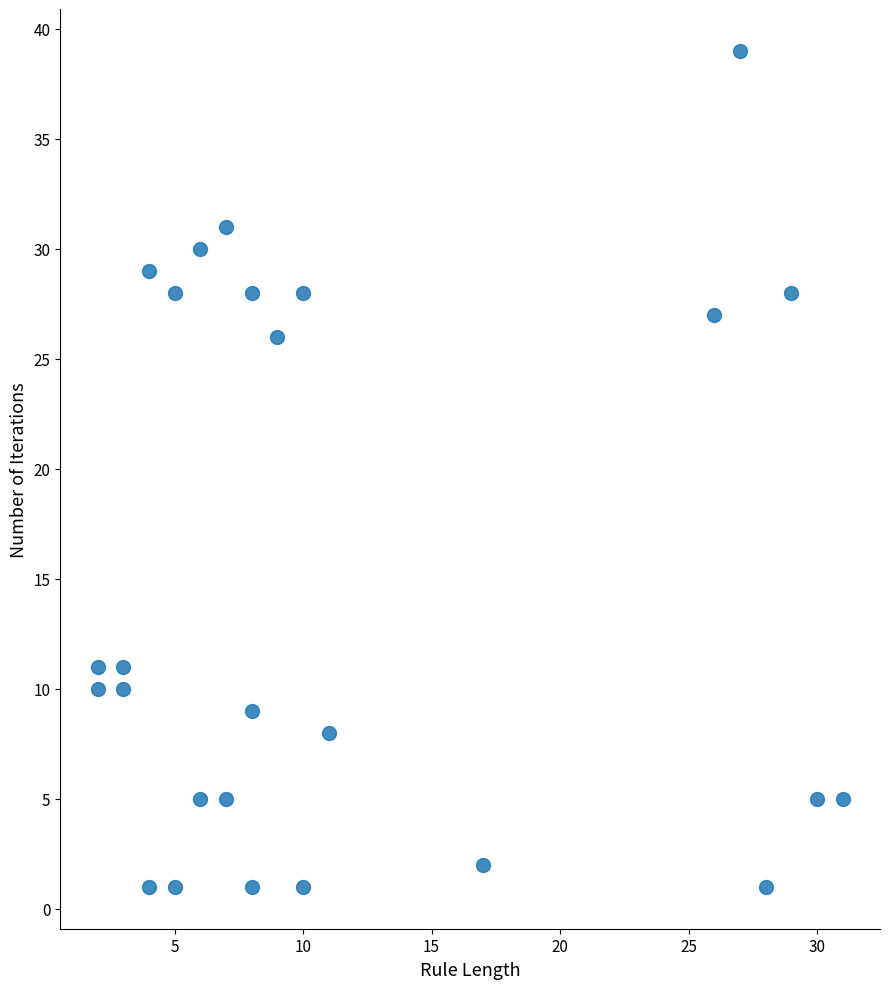

What Y value in the scatter plot is closest to 20?

26